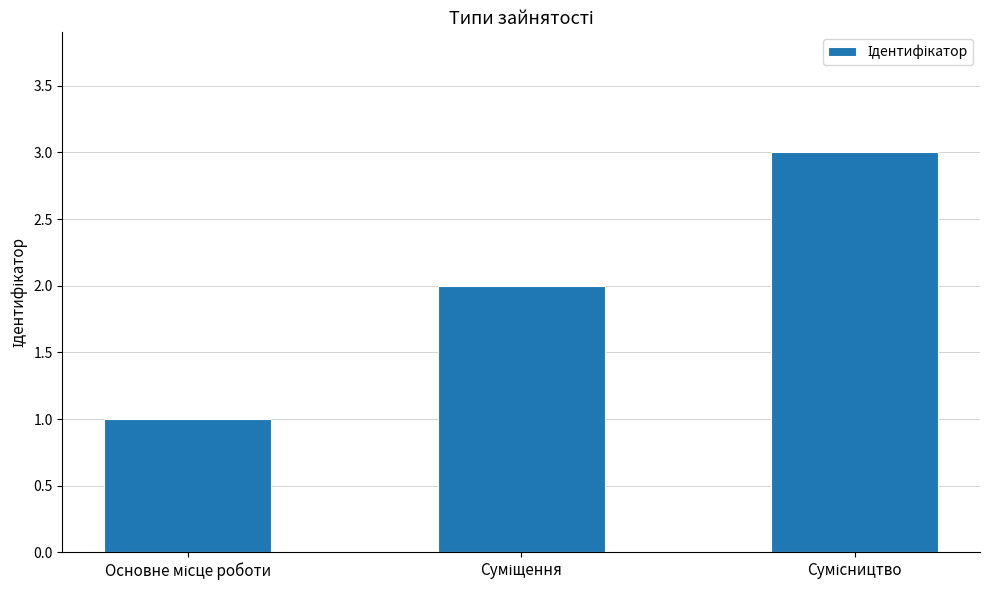

What is the sum of all values?

6